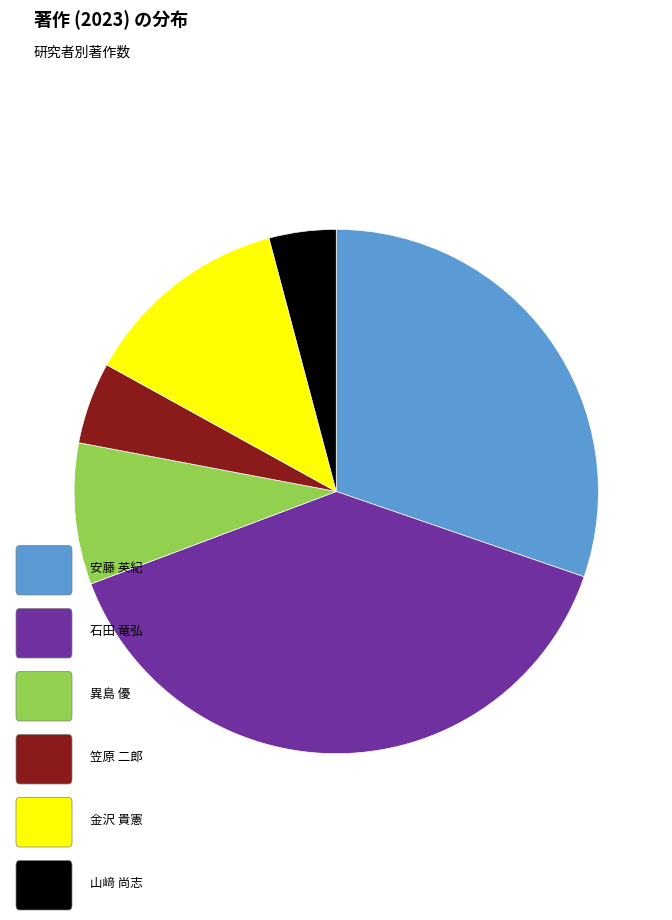

Does any single category account for the majority?

No